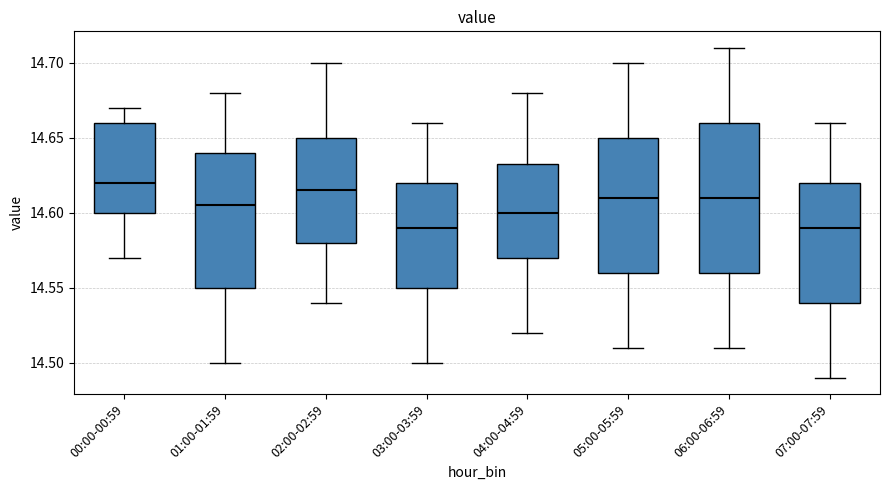

Reading left to right, read every box against the y-axis: the position of its median line, the range the box covers, and the ends of its whiskers. The values are not printed on the chart, so give them approximately, as read against the axis.

00:00-00:59: median 14.620, box 14.600 to 14.660, whiskers 14.570 to 14.670
01:00-01:59: median 14.605, box 14.550 to 14.640, whiskers 14.500 to 14.680
02:00-02:59: median 14.615, box 14.580 to 14.650, whiskers 14.540 to 14.700
03:00-03:59: median 14.590, box 14.550 to 14.620, whiskers 14.500 to 14.660
04:00-04:59: median 14.600, box 14.570 to 14.635, whiskers 14.520 to 14.680
05:00-05:59: median 14.610, box 14.560 to 14.650, whiskers 14.510 to 14.700
06:00-06:59: median 14.610, box 14.560 to 14.660, whiskers 14.510 to 14.710
07:00-07:59: median 14.590, box 14.540 to 14.620, whiskers 14.490 to 14.660